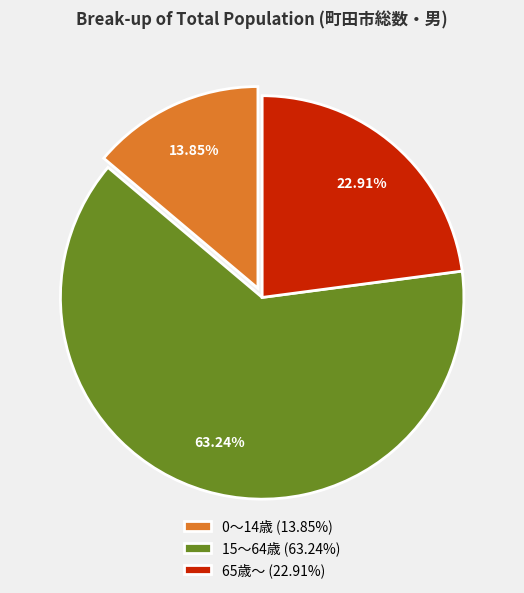

Count the number of slices in the pie.

3